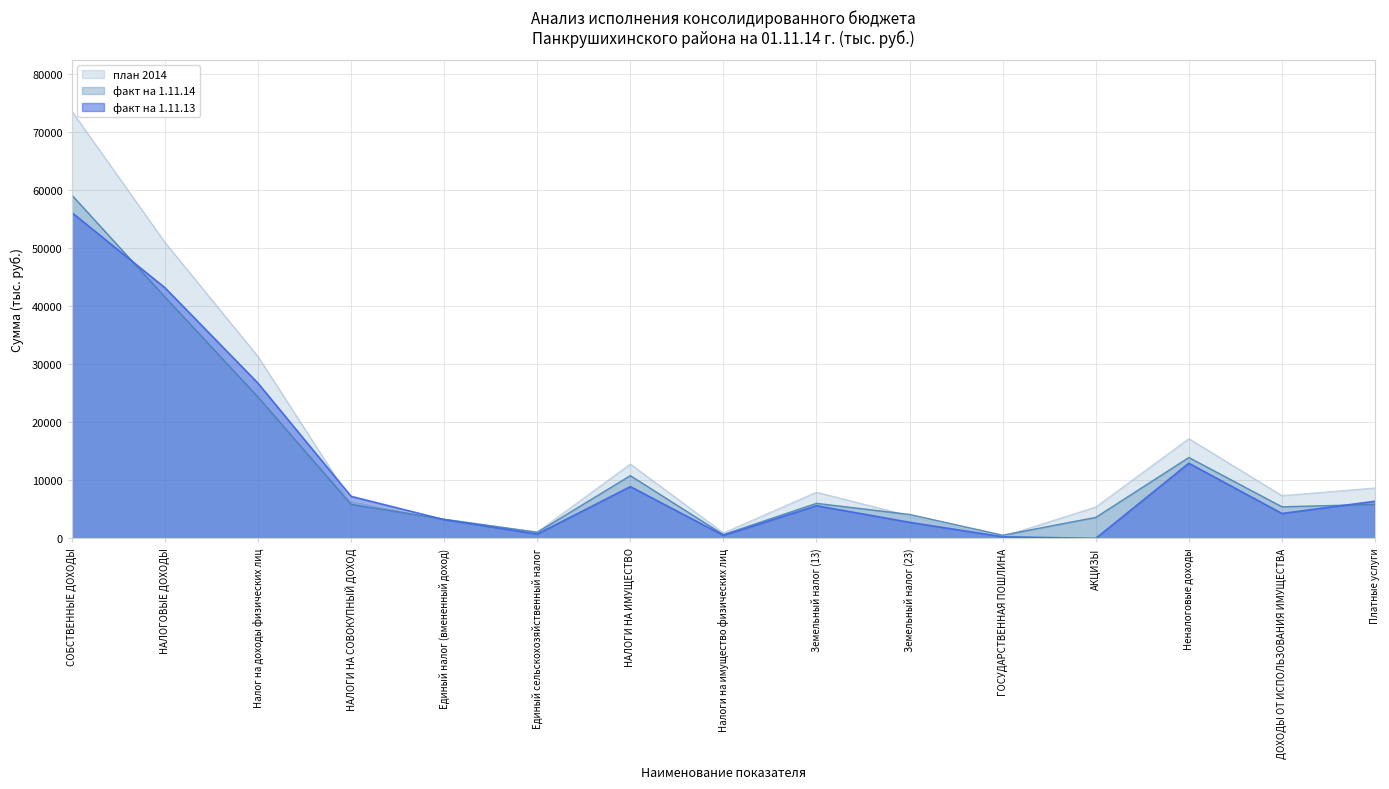

Reading left to right, transcribe all the data shown in this chart.

факт на 1.11.13: СОБСТВЕННЫЕ ДОХОДЫ=56129.6	НАЛОГОВЫЕ ДОХОДЫ=43181.4	Налог на доходы физических лиц=26735.1	НАЛОГИ НА СОВОКУПНЫЙ ДОХОД=7248.6	Единый налог (вмененный доход)=3229.3	Единый сельскохозяйственный налог=738.6	НАЛОГИ НА ИМУЩЕСТВО=8917.9	Налоги на имущество физических лиц=517.8	Земельный налог (13)=5628.6	Земельный налог (23)=2771.5	ГОСУДАРСТВЕННАЯ ПОШЛИНА=279.8	АКЦИЗЫ=0.0	Неналоговые доходы=12948.2	ДОХОДЫ ОТ ИСПОЛЬЗОВАНИЯ ИМУЩЕСТВА=4292.0	Платные услуги=6395.4
факт на 1.11.14: СОБСТВЕННЫЕ ДОХОДЫ=59135.4	НАЛОГОВЫЕ ДОХОДЫ=41584.8	Налог на доходы физических лиц=24358.2	НАЛОГИ НА СОВОКУПНЫЙ ДОХОД=5869.0	Единый налог (вмененный доход)=3307.6	Единый сельскохозяйственный налог=1048.5	НАЛОГИ НА ИМУЩЕСТВО=10811.3	Налоги на имущество физических лиц=649.1	Земельный налог (13)=6040.1	Земельный налог (23)=4122.1	ГОСУДАРСТВЕННАЯ ПОШЛИНА=546.3	АКЦИЗЫ=3616.0	Неналоговые доходы=13934.6	ДОХОДЫ ОТ ИСПОЛЬЗОВАНИЯ ИМУЩЕСТВА=5444.2	Платные услуги=5849.8
план 2014: СОБСТВЕННЫЕ ДОХОДЫ=73596.7	НАЛОГОВЫЕ ДОХОДЫ=50999.0	Налог на доходы физических лиц=31332.0	НАЛОГИ НА СОВОКУПНЫЙ ДОХОД=6531.0	Единый налог (вмененный доход)=3284.0	Единый сельскохозяйственный налог=1100.0	НАЛОГИ НА ИМУЩЕСТВО=12806.0	Налоги на имущество физических лиц=952.0	Земельный налог (13)=7959.0	Земельный налог (23)=3895.0	ГОСУДАРСТВЕННАЯ ПОШЛИНА=330.0	АКЦИЗЫ=5410.0	Неналоговые доходы=17187.7	ДОХОДЫ ОТ ИСПОЛЬЗОВАНИЯ ИМУЩЕСТВА=7365.8	Платные услуги=8687.9